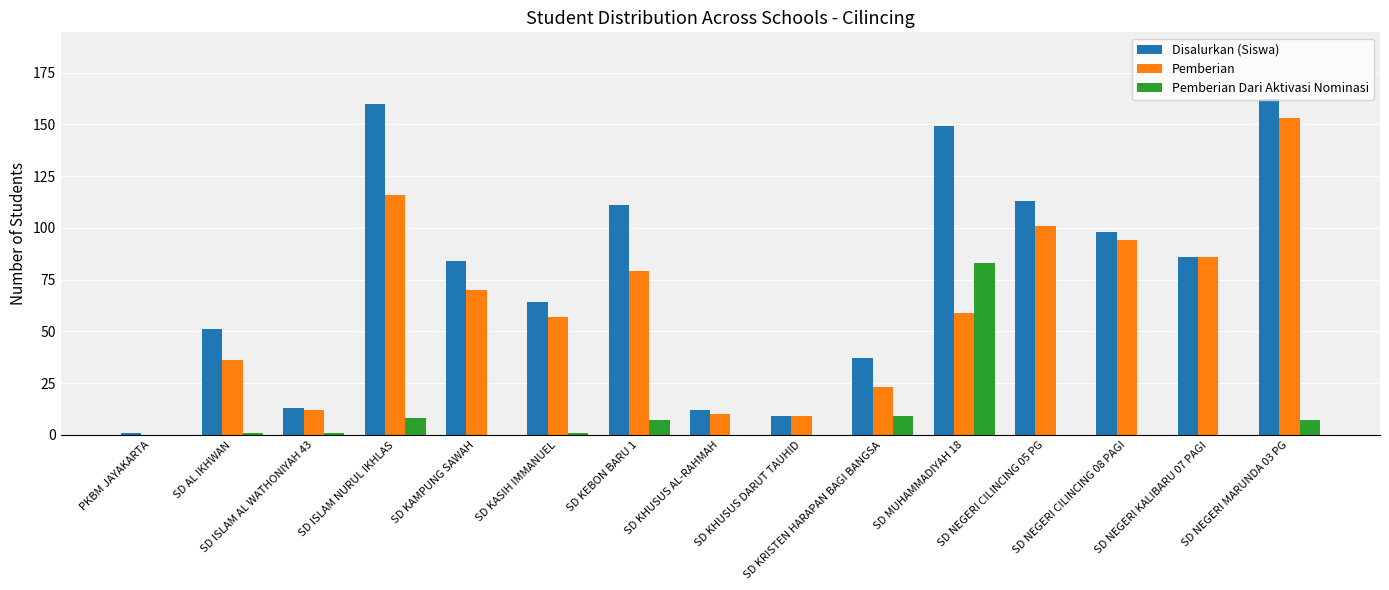

How many data points does each series have?

15